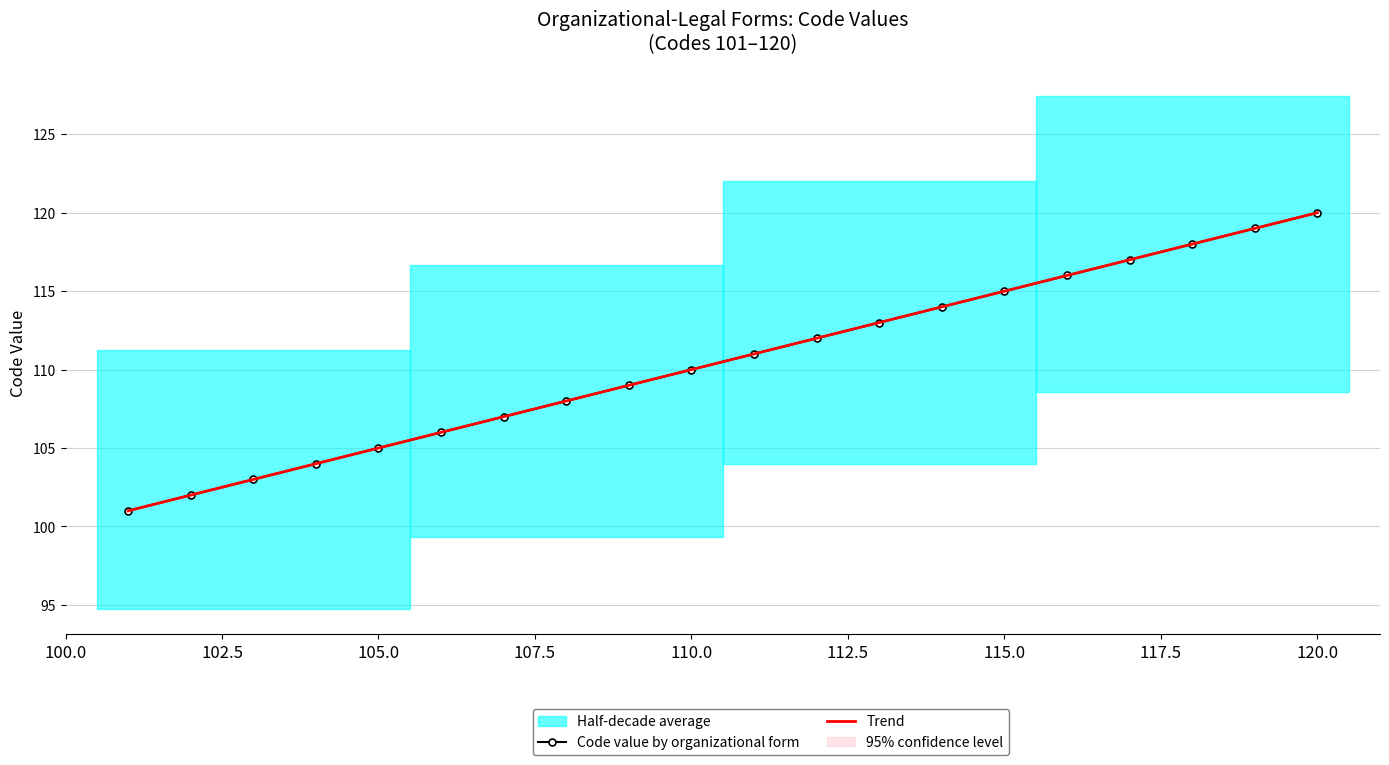

What is the minimum value for Trend?

101.0